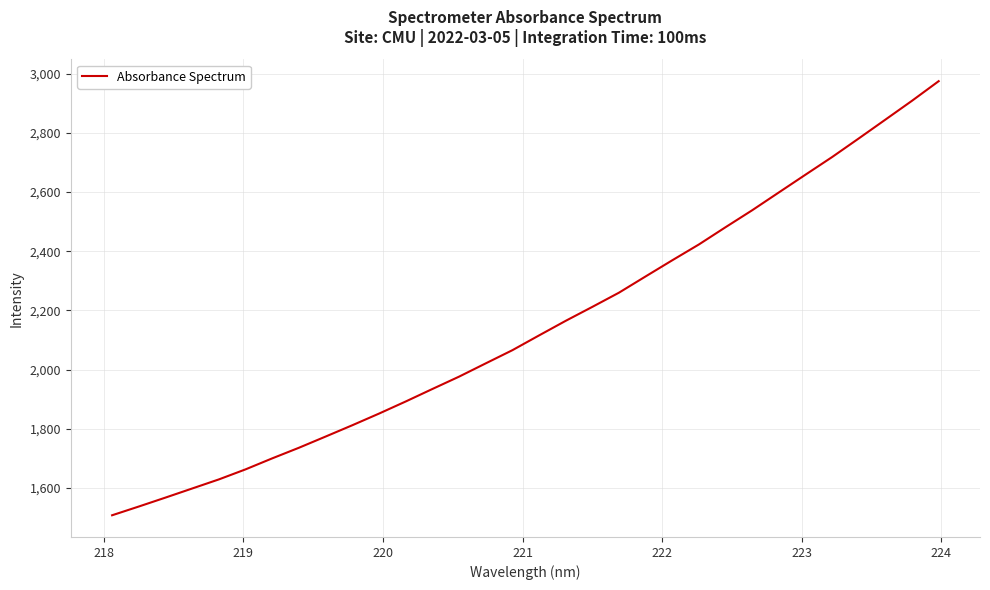

What is the difference between the maximum and minimum values?

1466.5